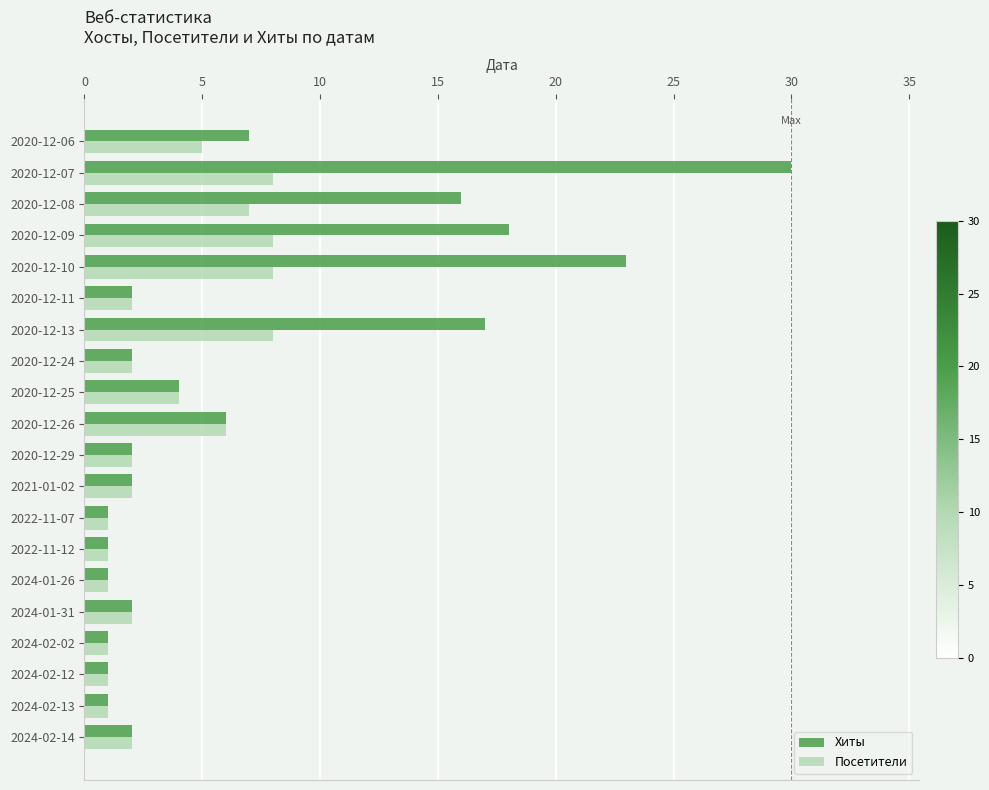

What is the sum of the Хиты values at 2024-01-31 and 2024-02-14?

4